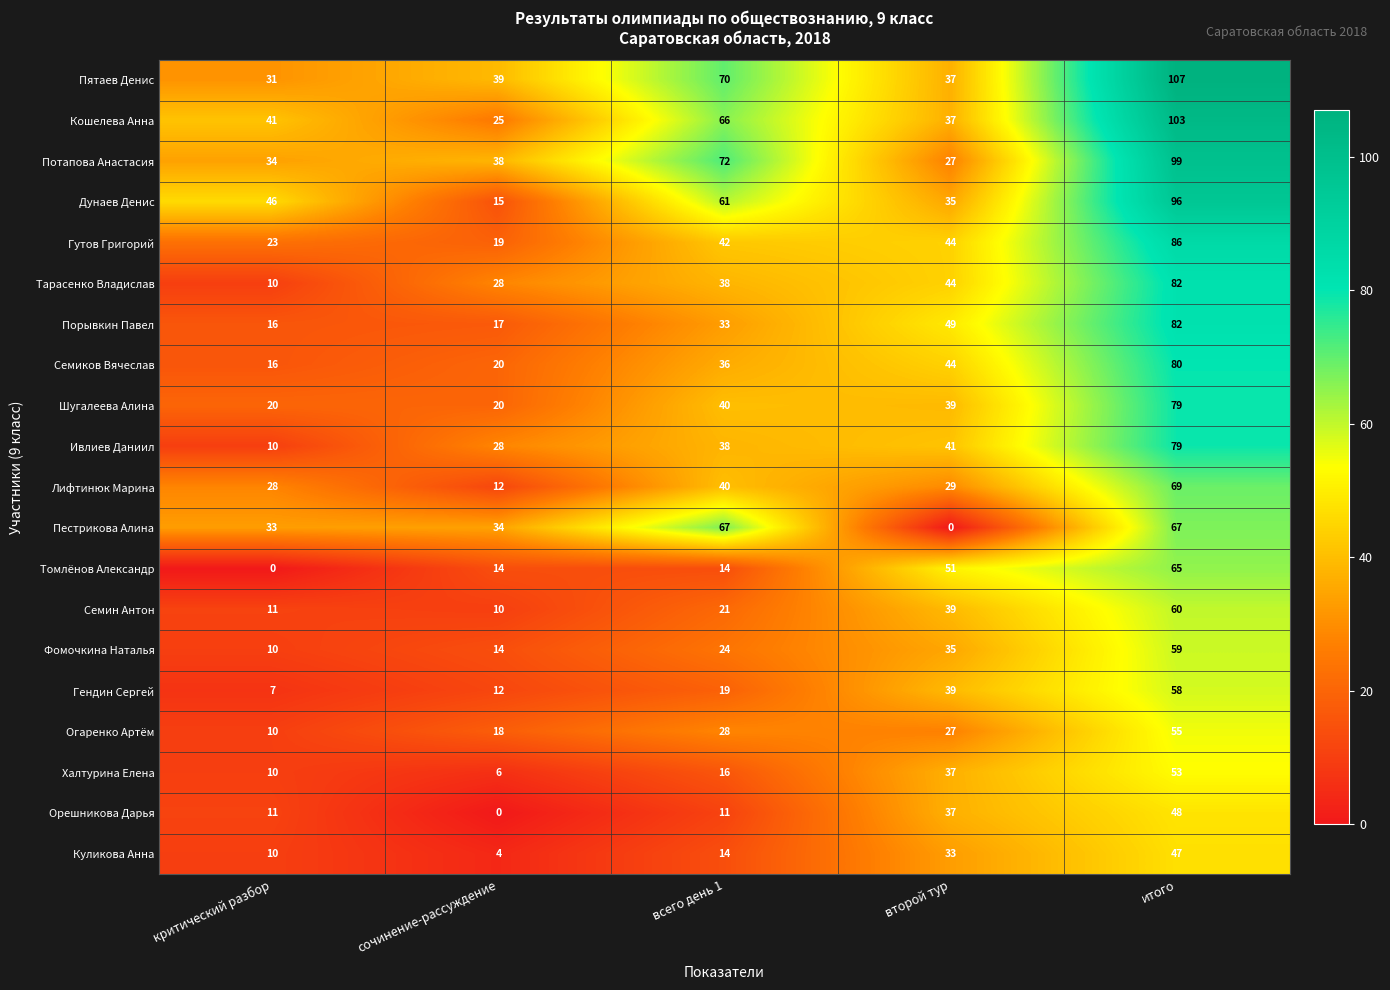

What is the difference between the maximum and minimum values in the Лифтинюк Марина series?

57